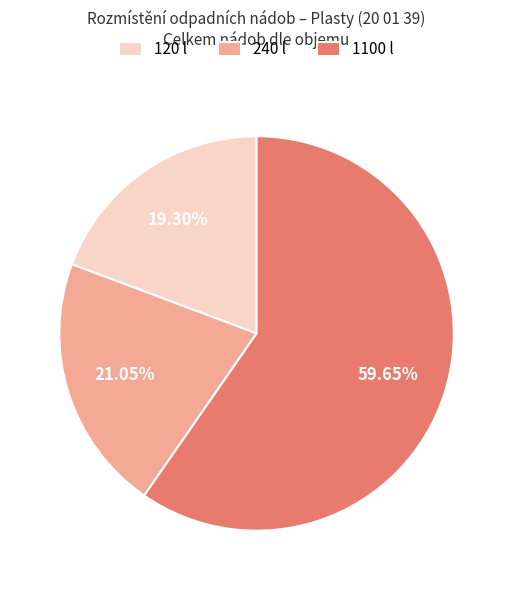

What percentage is the 240 l slice, to the nearest percent?

21%